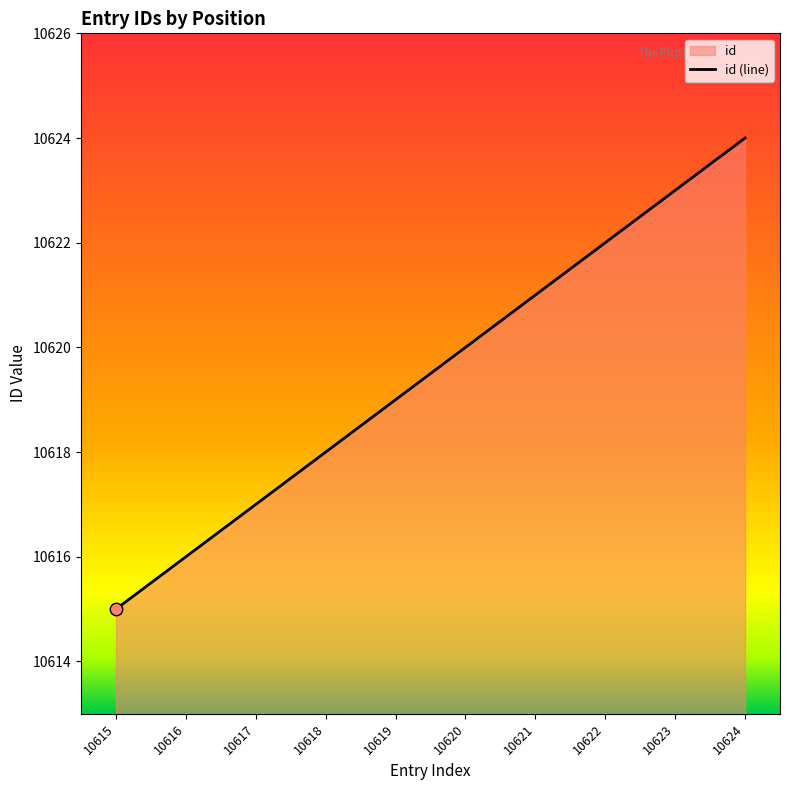

Approximately how many times larger is the value at 10620 compared to 10622?

1.0